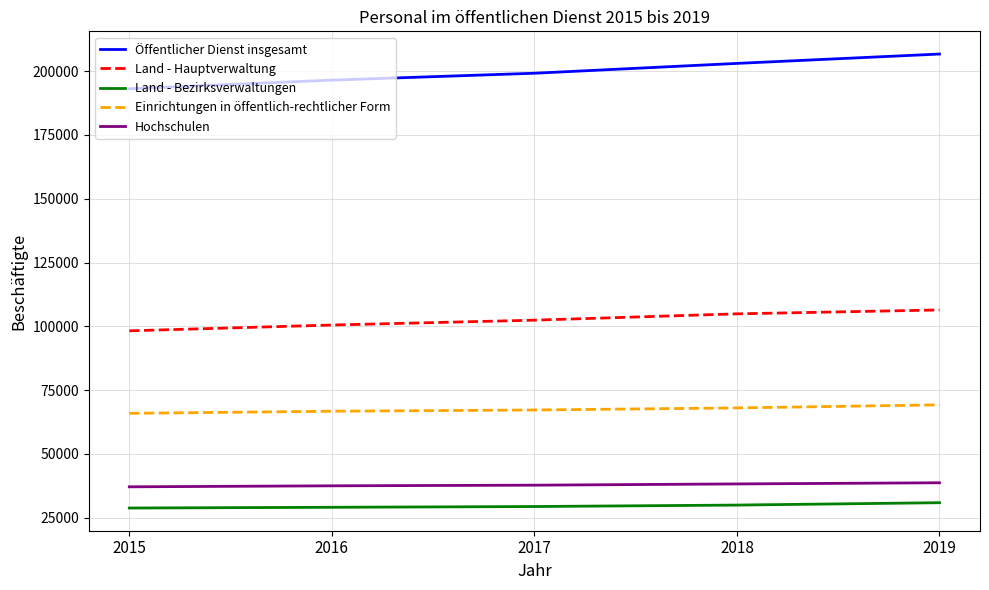

Does the chart have visible grid lines?

Yes